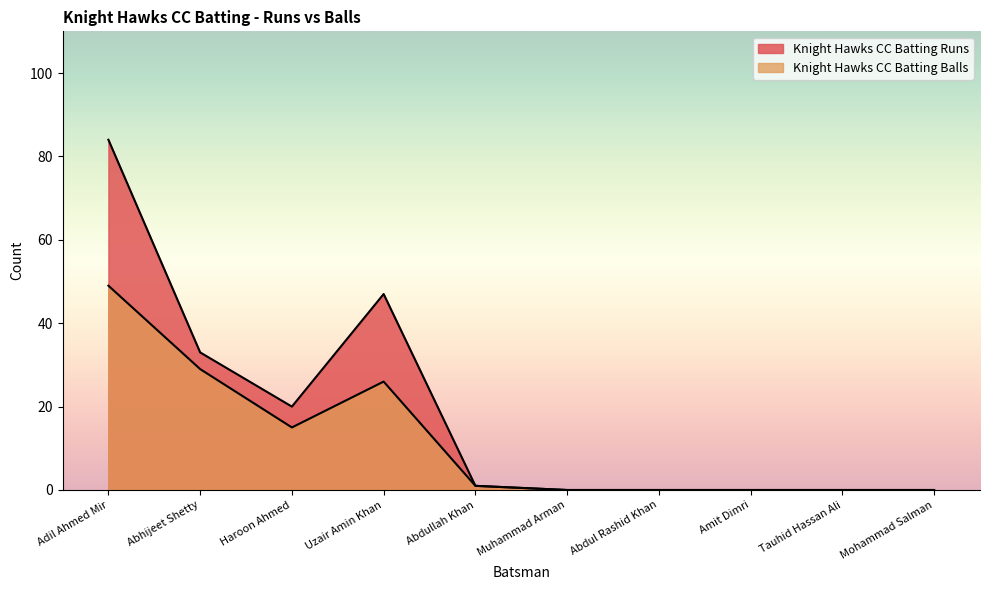

Does the chart display data point markers on the line(s)?

No